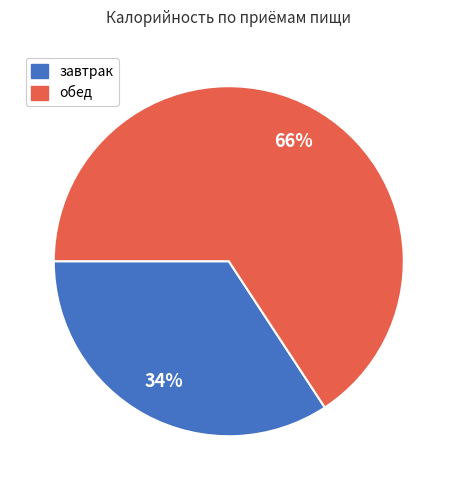

To the nearest percent, what is the average slice percentage?

50%